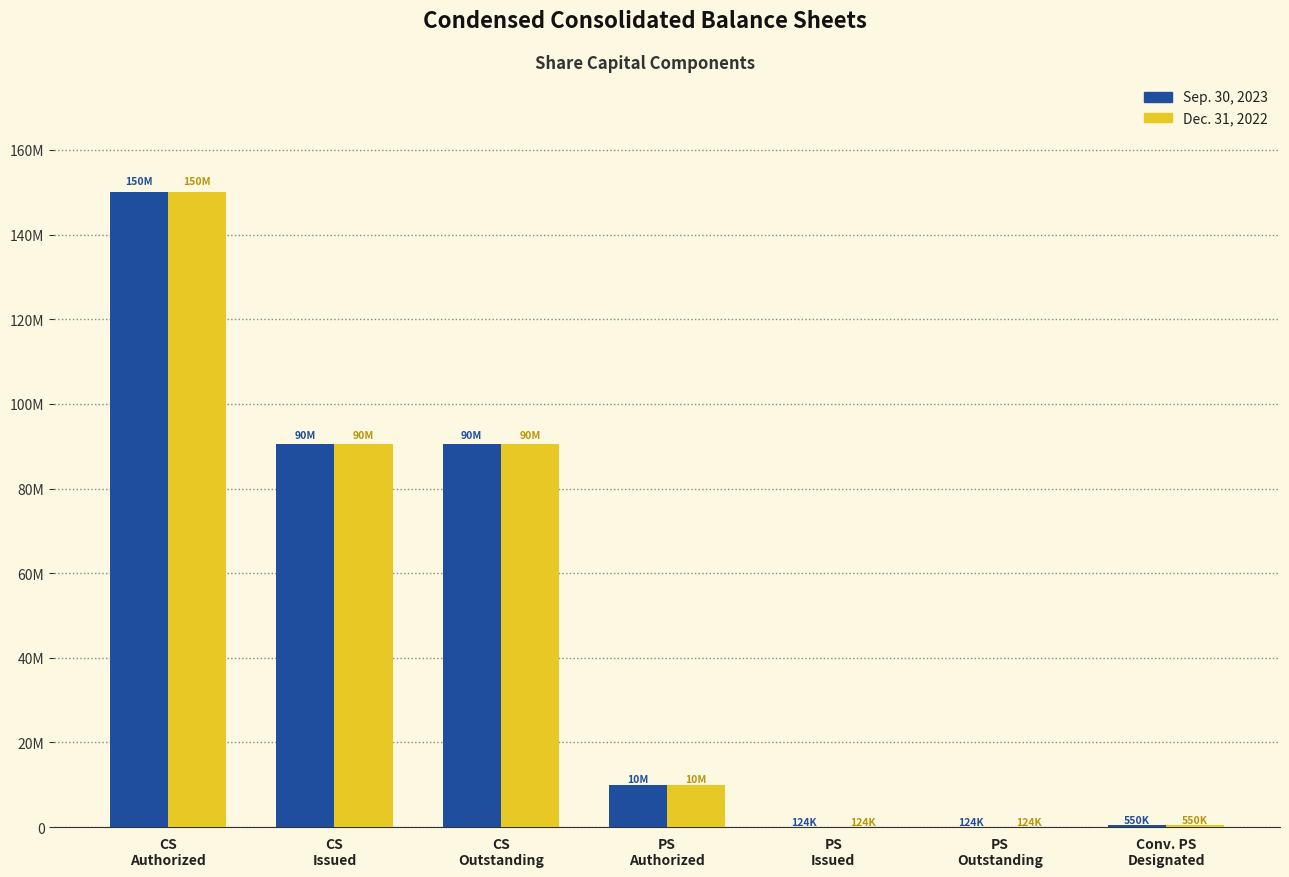

What are all the series names shown in the legend?

Sep. 30, 2023, Dec. 31, 2022